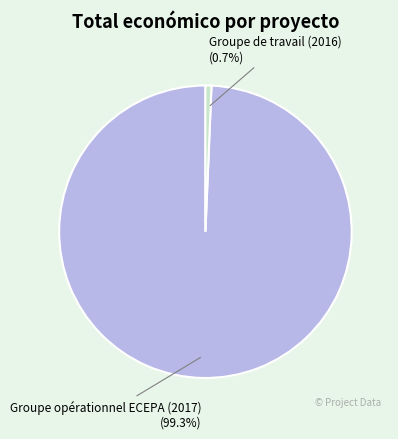

Is there a majority slice in this chart?

Yes